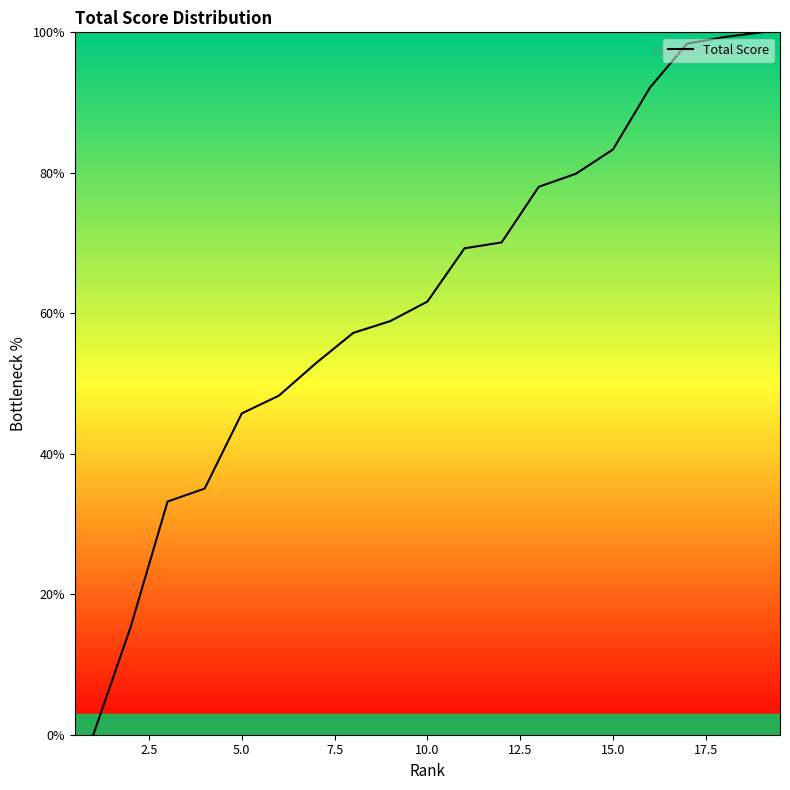

Which label corresponds to the largest value in the chart?

19